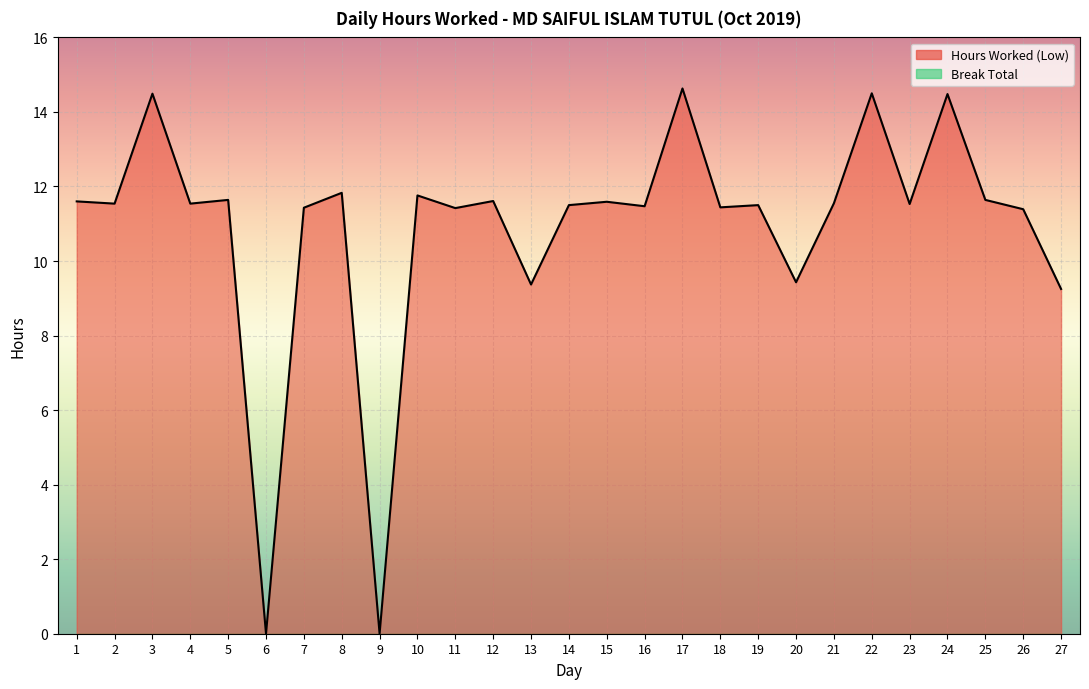

List the labels in order of value, smallest first.

6, 9, 27, 13, 20, 26, 11, 7, 18, 16, 14, 19, 23, 2, 4, 21, 15, 1, 12, 5, 25, 10, 8, 24, 3, 22, 17